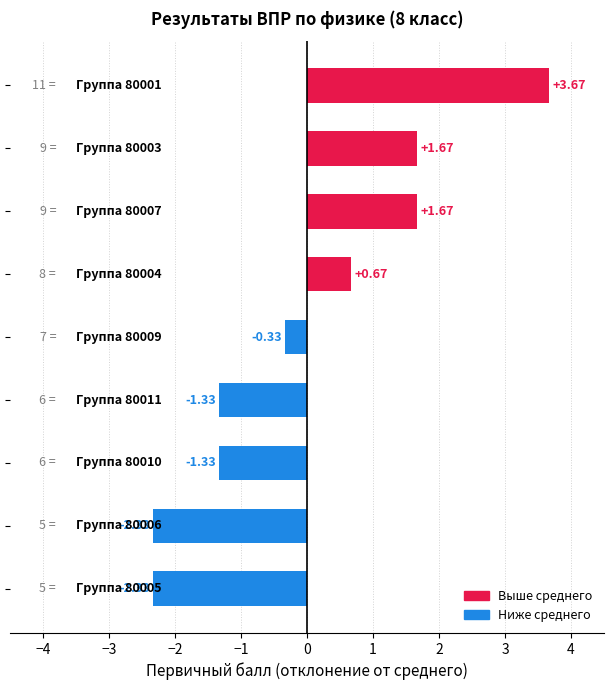

What is the difference between the maximum and second lowest values?

6.0